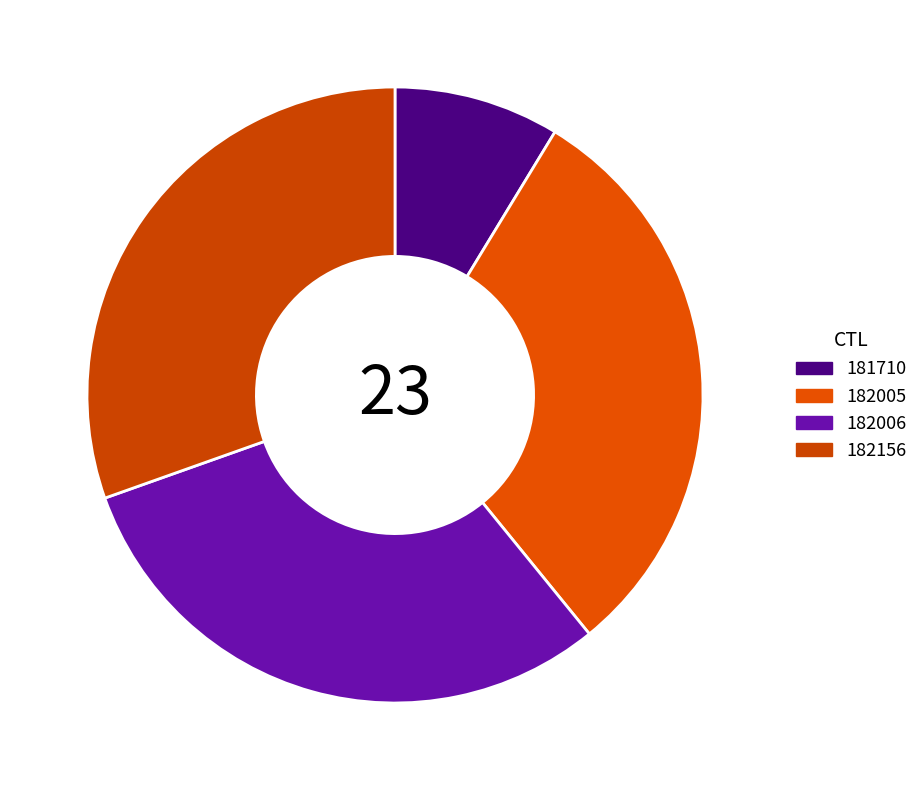

Is it true that 182006 is 30% of the pie?

True